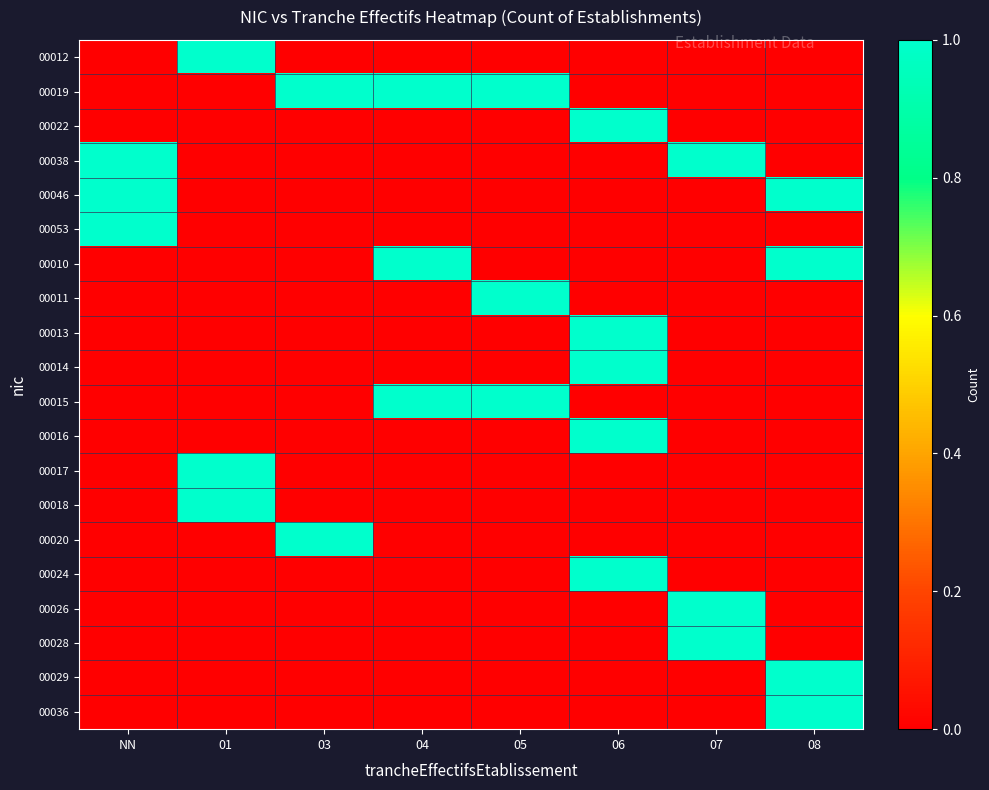

Count the number of data series in this chart.

20